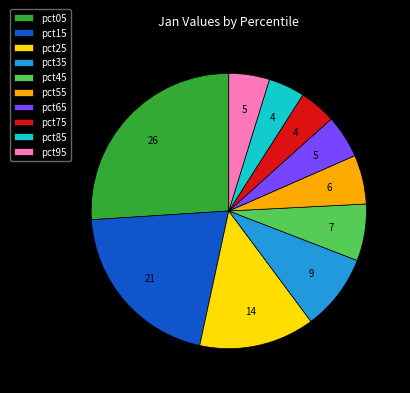

Does pct15 account for over 50% of the chart?

No